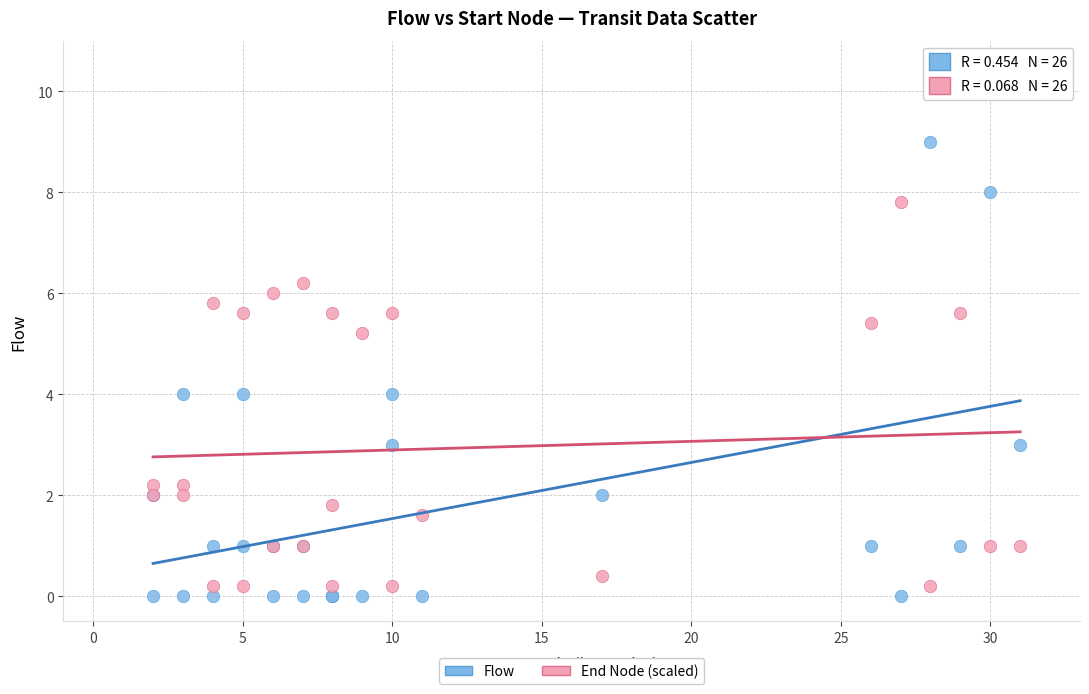

What are all the series names shown in the legend?

Flow, End Node (scaled)